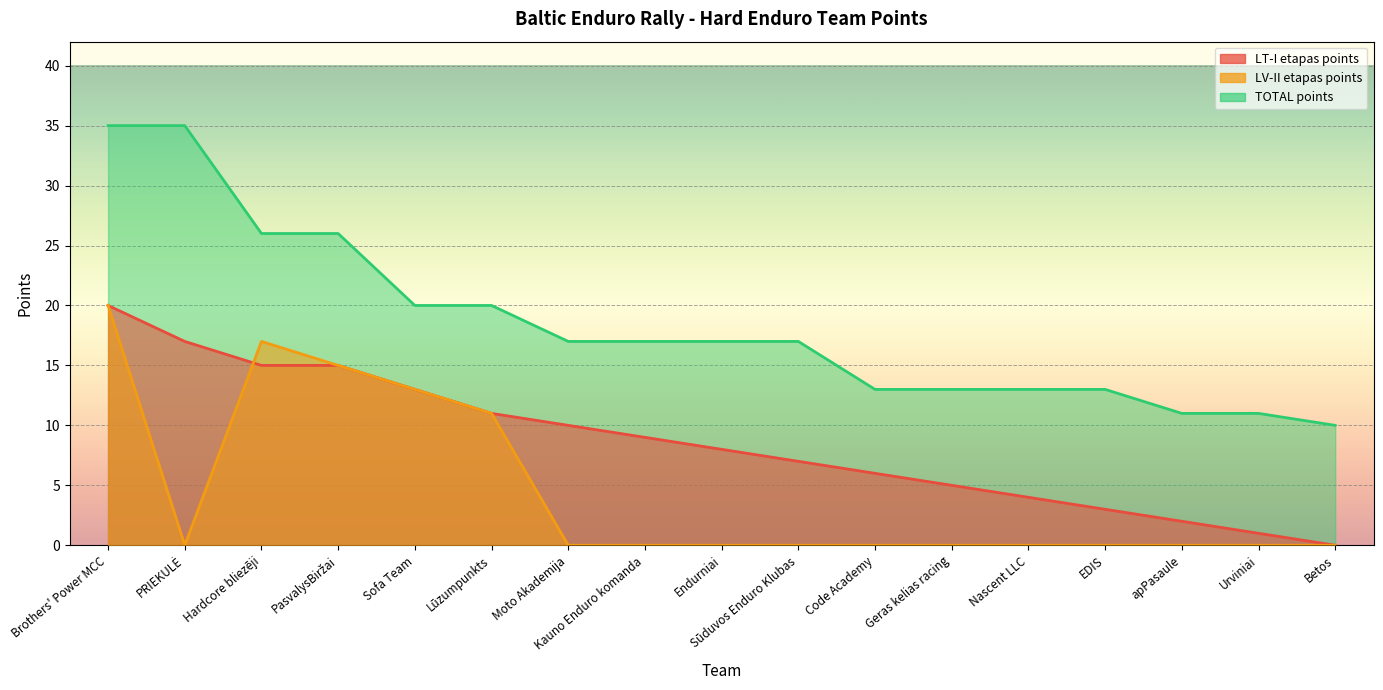

Rank the series by their maximum value, from lowest to highest.

LT-I etapas points, LV-II etapas points, TOTAL points